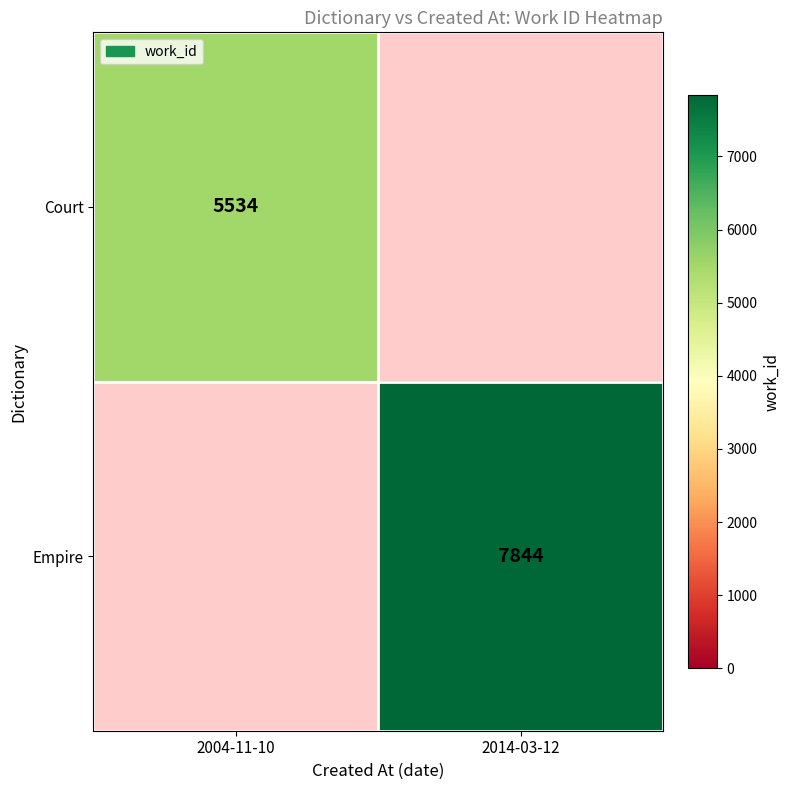

Is it true that Court equals 5534 at 2004-11-10?

True